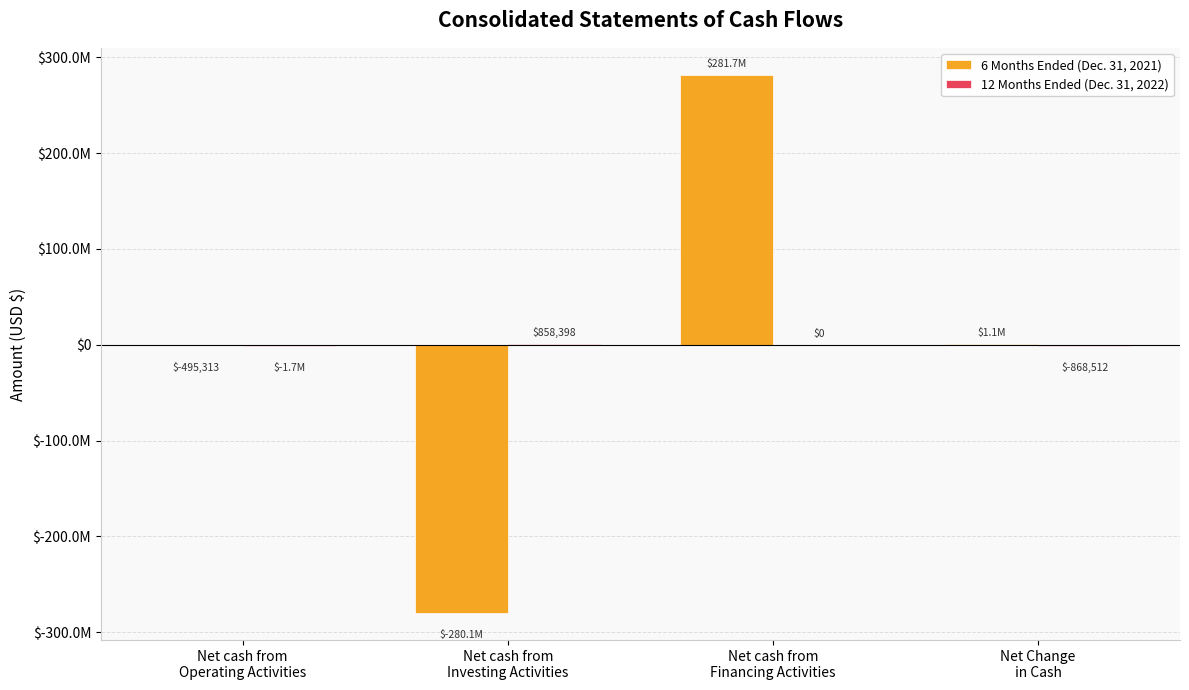

Are the bars grouped side by side (vs. stacked)?

Yes